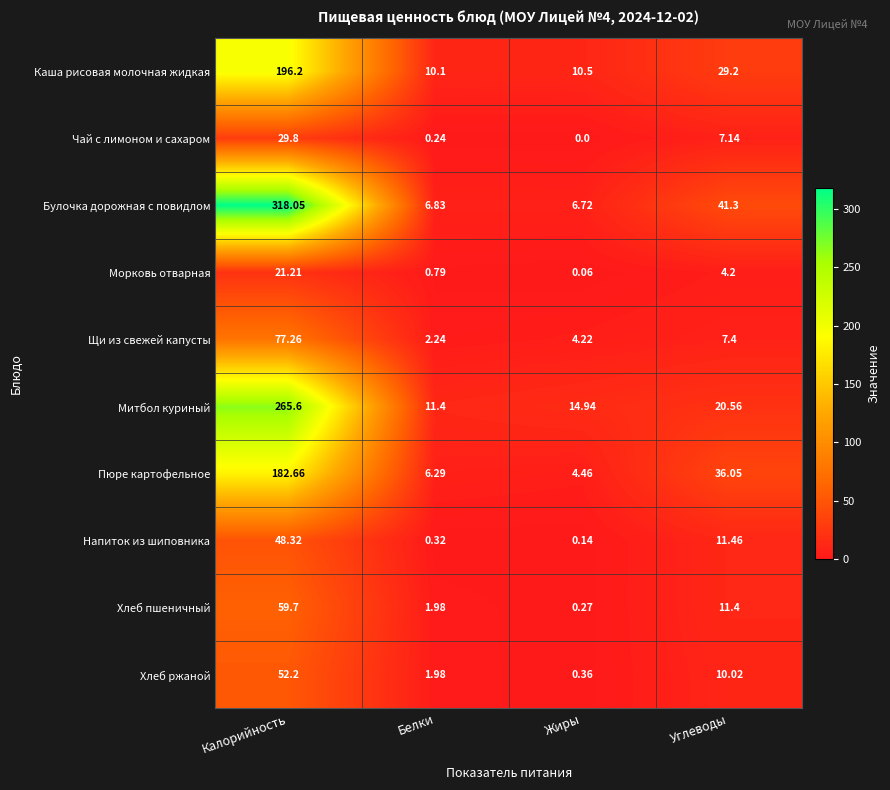

Which series has the largest range (max minus min)?

Булочка дорожная с повидлом